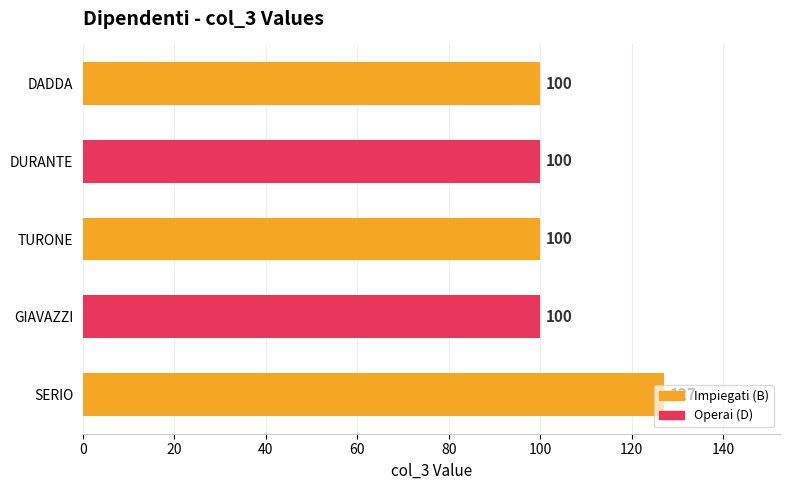

How many data points are above 100?

1